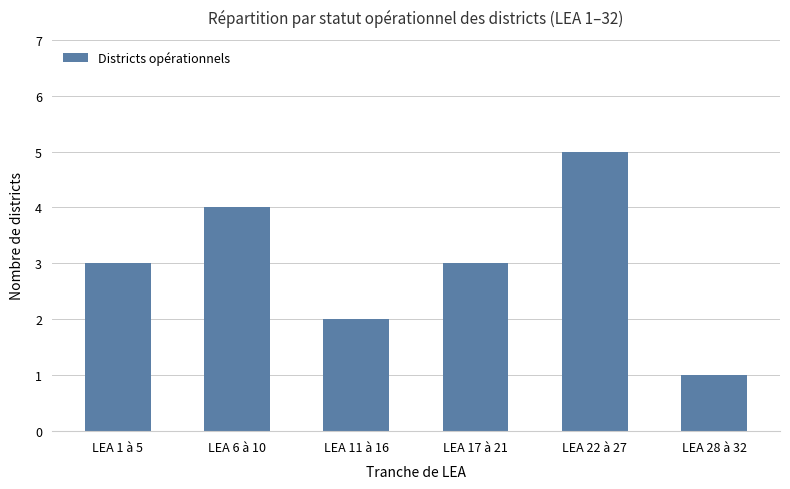

How many data points does each series have?

6